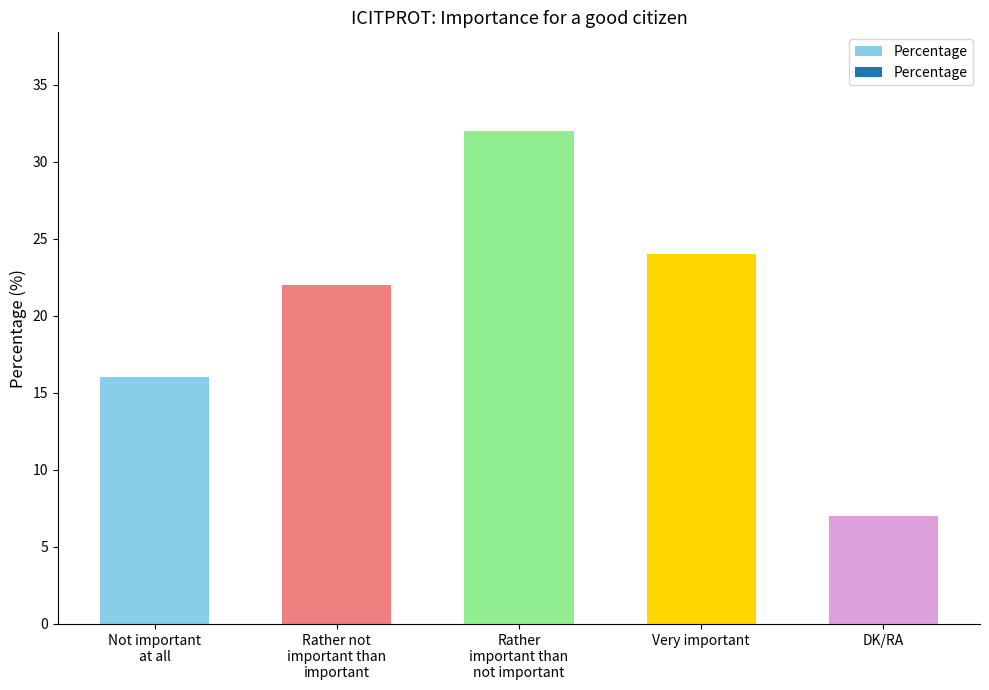

Are the bars grouped side by side (vs. stacked)?

No